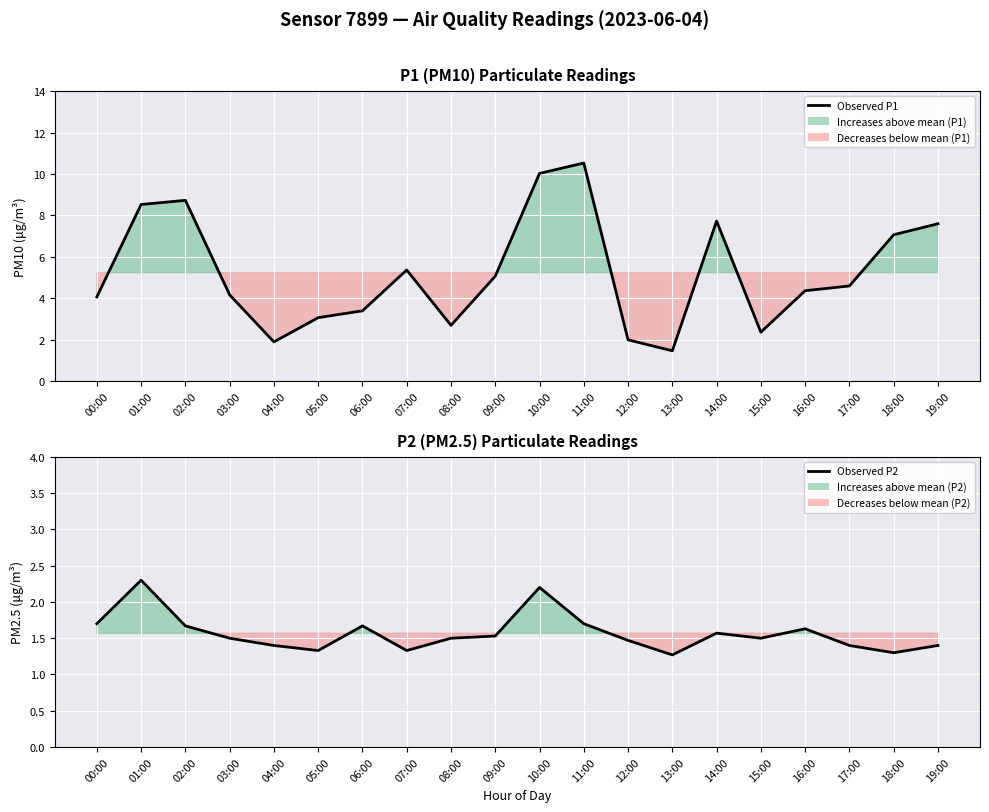

In Observed P1, how many points are lower than both neighbors (excluding endpoints)?

4